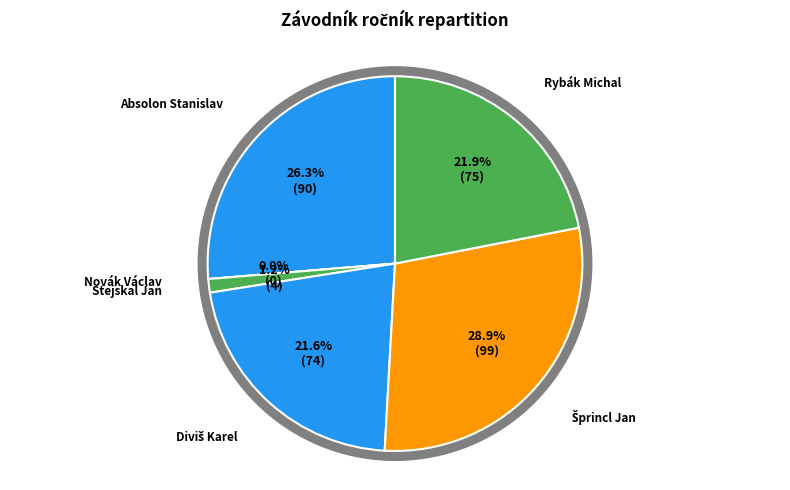

What is the change in value from Absolon Stanislav to Stejskal Jan?

-86